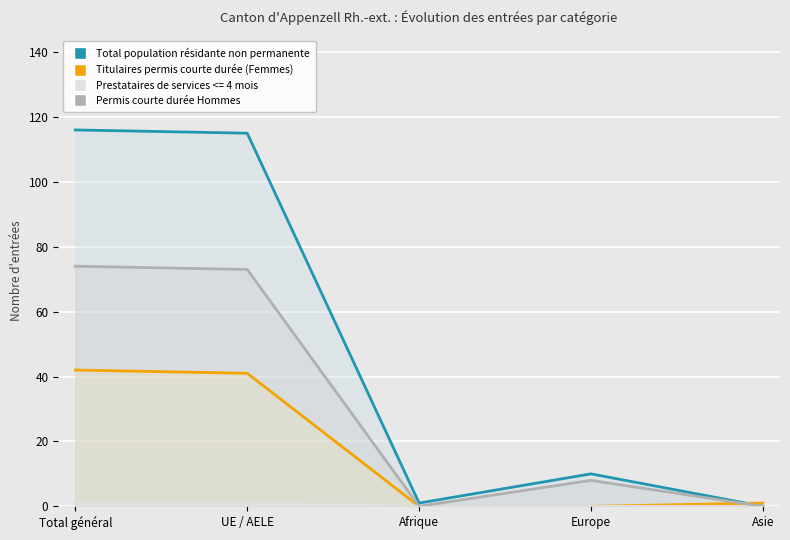

At which category is the sum across all series the highest?

Total général